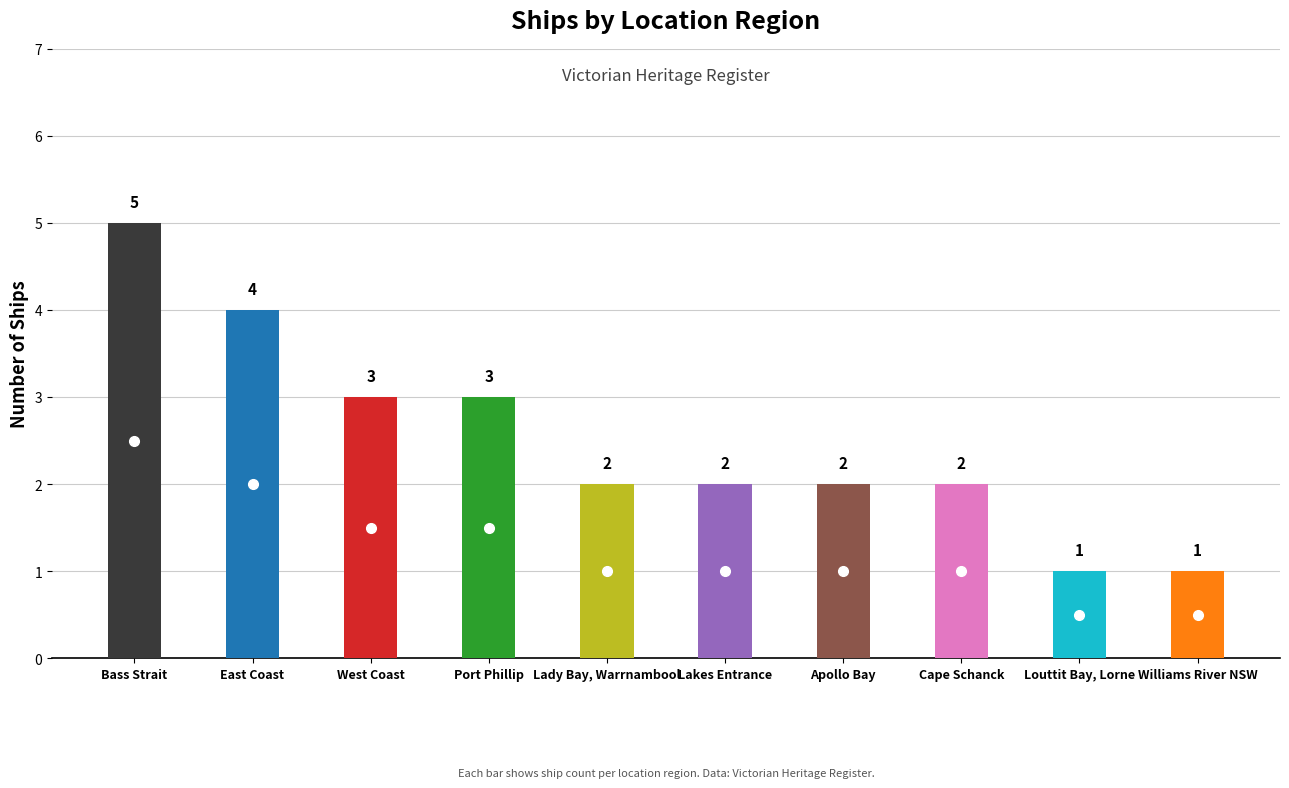

What is the difference between the maximum and minimum values?

4